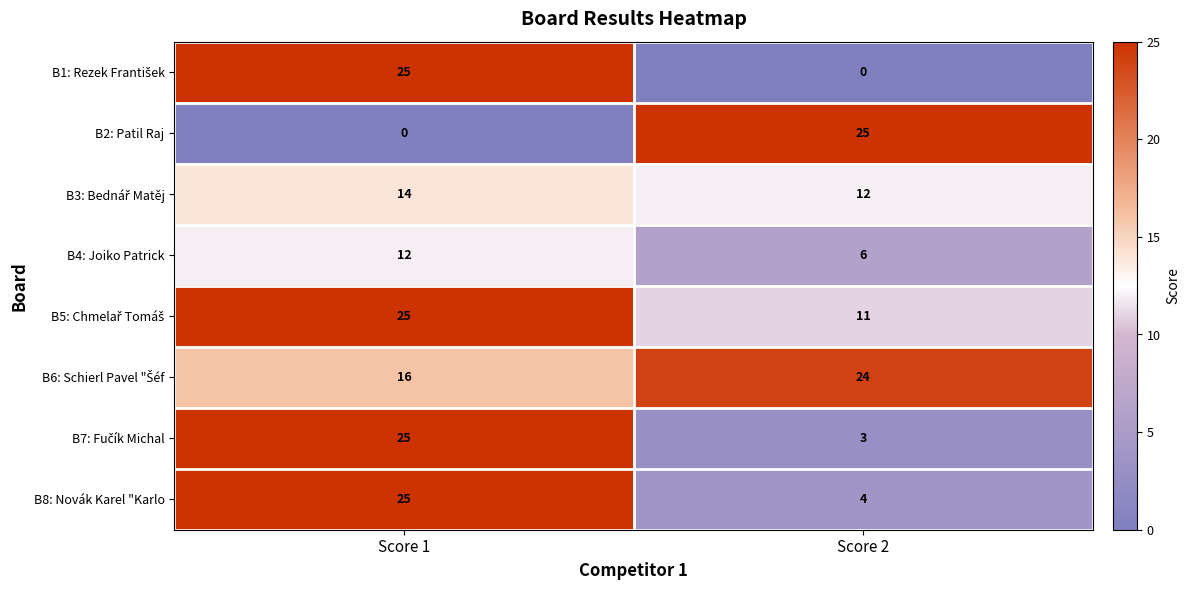

Is it true that B4: Joiko Patrick equals 20 at Score 1?

False